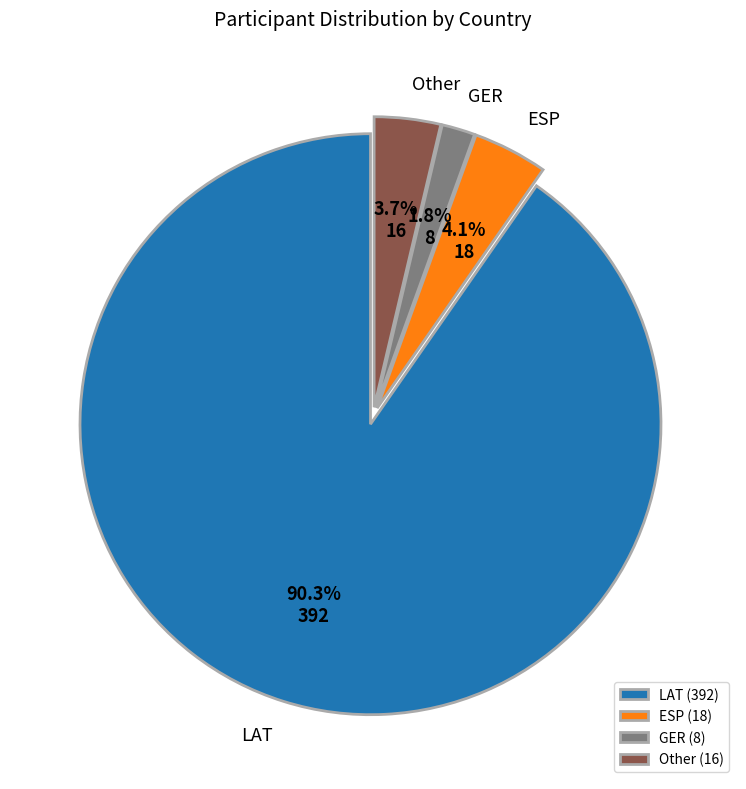

What portion of the pie excludes Other (16)?

96.3%